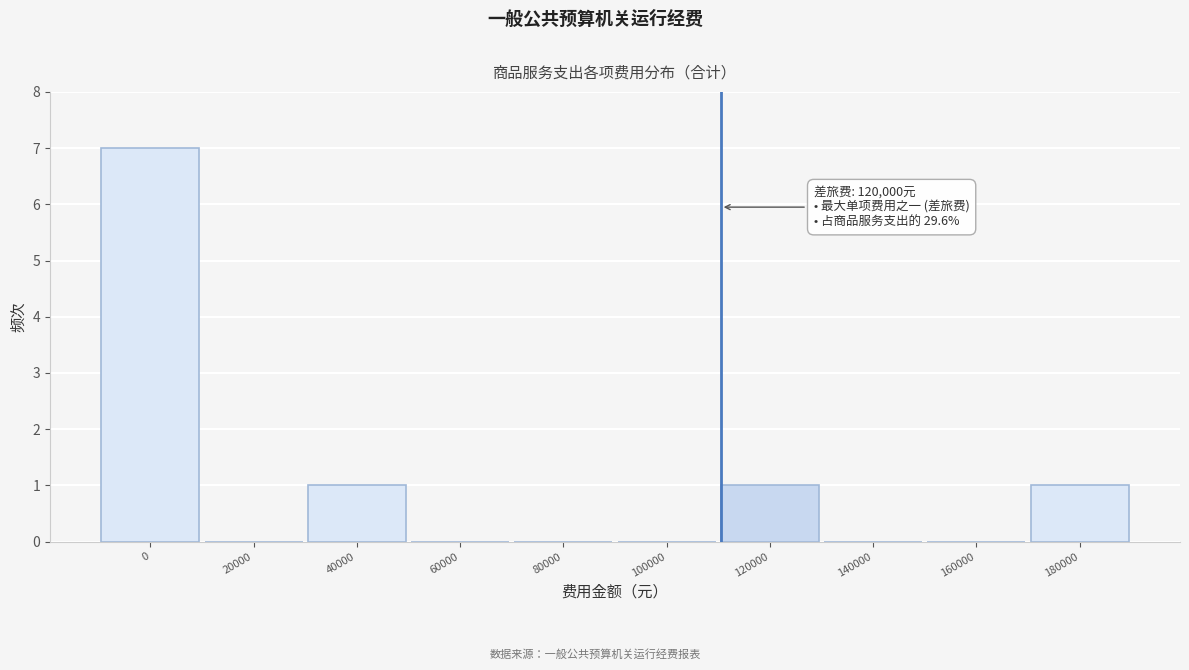

Reading left to right, list all the values displayed in this chart.

0=7	20000=0	40000=1	60000=0	80000=0	100000=0	120000=1	140000=0	160000=0	180000=1